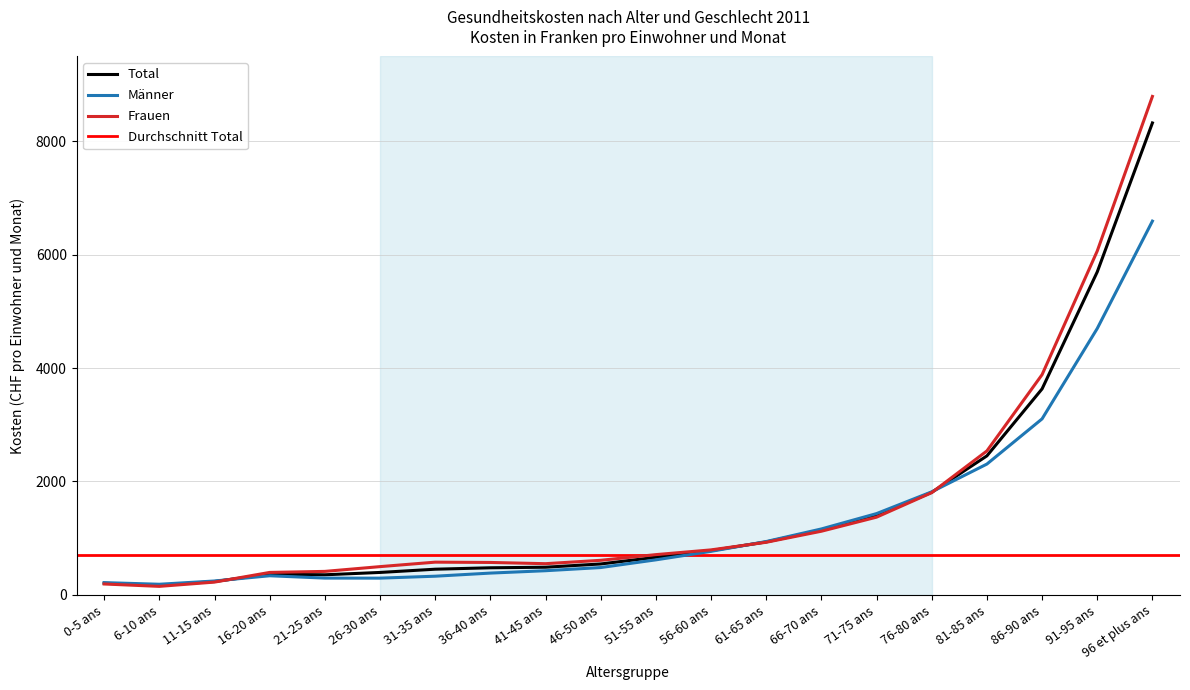

Reading left to right, extract all data points from this chart.

Total: 203.8	168.5	234.8	365.3	353.7	395.1	452.3	477.3	487.3	544.7	662.9	780.4	933.9	1141.8	1399.4	1809.3	2452.2	3634.2	5698.3	8327.2
Männer: 215.4	186.6	244.2	336.6	295.4	294.6	328.8	383.7	425.6	481.6	617.4	767.5	940.6	1162.7	1433.7	1817.6	2307.6	3105.1	4700.0	6594.7
Frauen: 191.4	149.4	224.8	395.4	413.6	497.8	576.7	571.4	549.7	609.4	709.6	793.2	927.4	1122.5	1370.7	1803.1	2539.3	3885.4	6067.1	8795.2